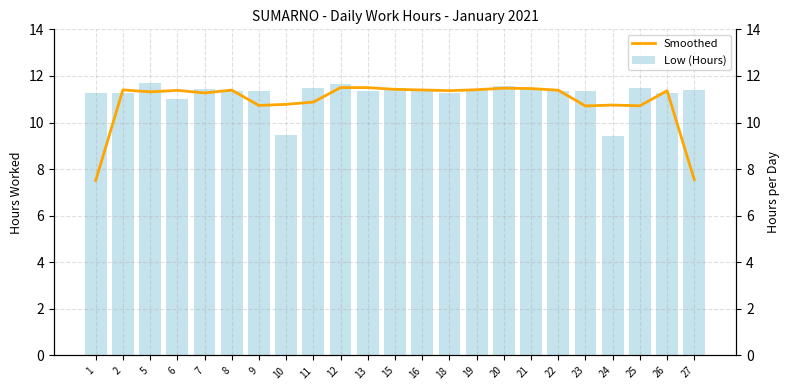

Between 16 and 12, which is larger?

12